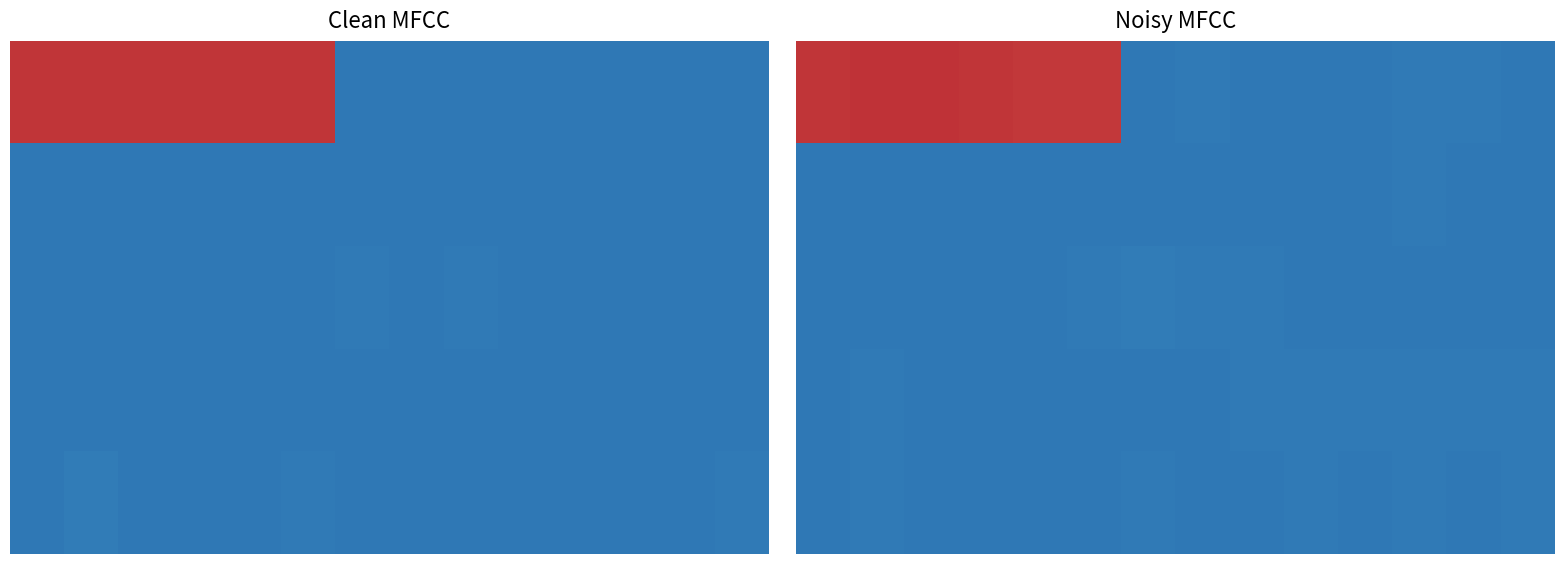

What is the difference between the highest and lowest values at 5?

10.0